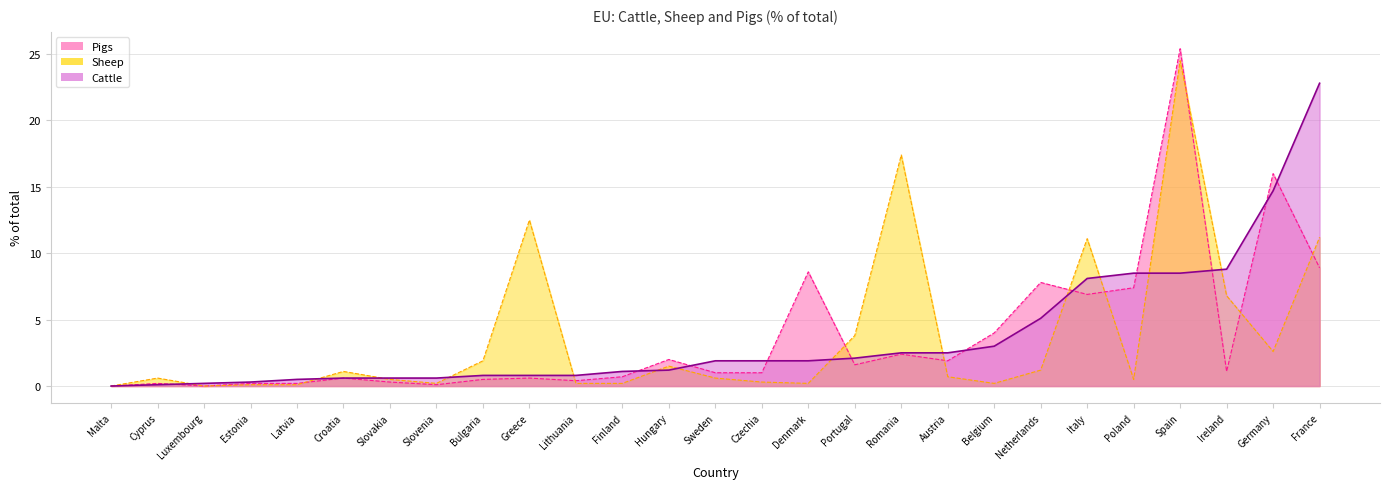

Reading left to right, extract all data points from this chart.

Cattle: Malta=0.0	Cyprus=0.1	Luxembourg=0.2	Estonia=0.3	Latvia=0.5	Croatia=0.6	Slovakia=0.6	Slovenia=0.6	Bulgaria=0.8	Greece=0.8	Lithuania=0.8	Finland=1.1	Hungary=1.2	Sweden=1.9	Czechia=1.9	Denmark=1.9	Portugal=2.1	Romania=2.5	Austria=2.5	Belgium=3.0	Netherlands=5.1	Italy=8.1	Poland=8.5	Spain=8.5	Ireland=8.8	Germany=14.7	France=22.8
Sheep: Malta=0.0	Cyprus=0.6	Luxembourg=0.0	Estonia=0.1	Latvia=0.1	Croatia=1.1	Slovakia=0.5	Slovenia=0.2	Bulgaria=1.9	Greece=12.5	Lithuania=0.2	Finland=0.2	Hungary=1.5	Sweden=0.6	Czechia=0.3	Denmark=0.2	Portugal=3.8	Romania=17.4	Austria=0.7	Belgium=0.2	Netherlands=1.2	Italy=11.1	Poland=0.5	Spain=24.5	Ireland=6.8	Germany=2.6	France=11.2
Pigs: Malta=0.0	Cyprus=0.2	Luxembourg=0.0	Estonia=0.2	Latvia=0.2	Croatia=0.6	Slovakia=0.3	Slovenia=0.1	Bulgaria=0.5	Greece=0.6	Lithuania=0.4	Finland=0.7	Hungary=2.0	Sweden=1.0	Czechia=1.0	Denmark=8.6	Portugal=1.6	Romania=2.4	Austria=1.9	Belgium=4.0	Netherlands=7.8	Italy=6.9	Poland=7.4	Spain=25.4	Ireland=1.1	Germany=16.0	France=8.9